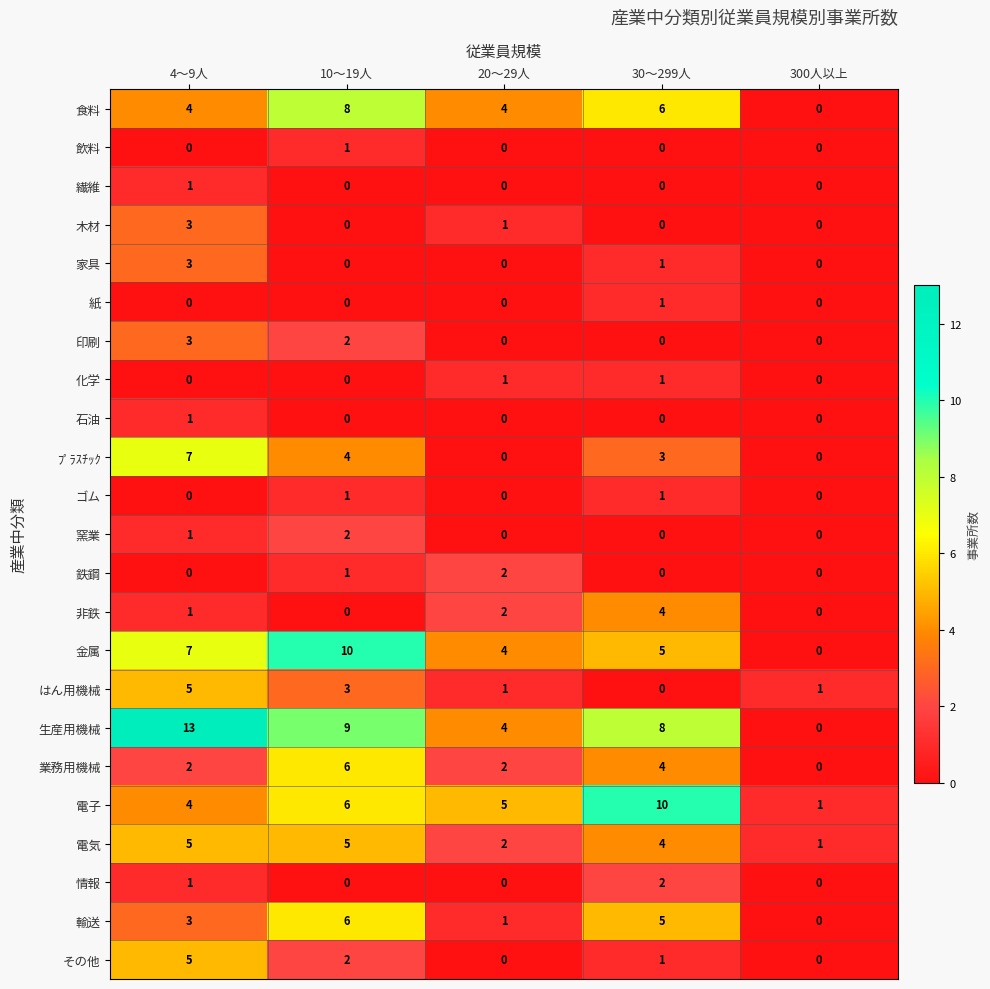

At which category is the sum across all series the highest?

4～9人